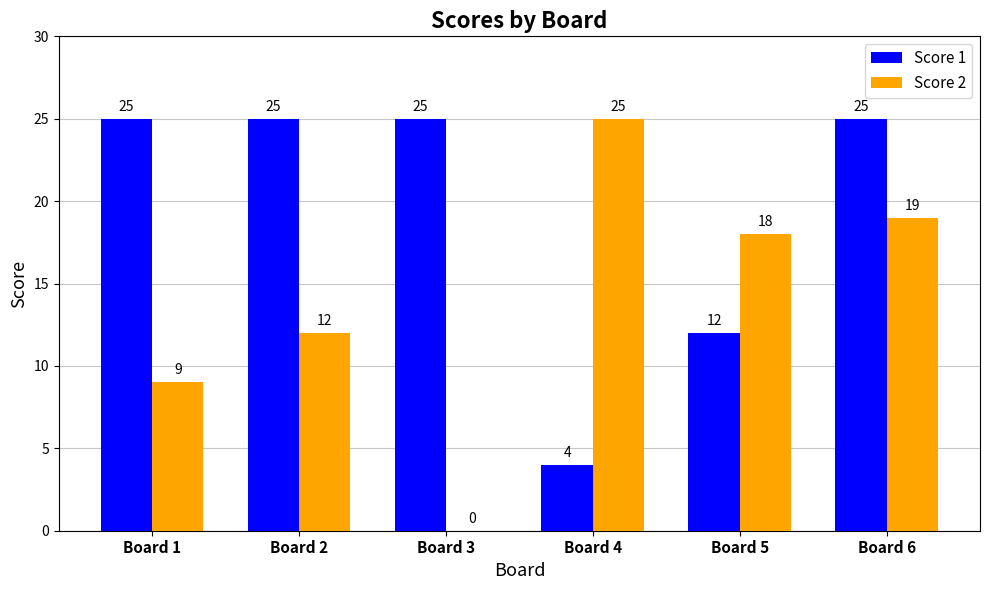

Reading left to right, extract all data points from this chart.

Score 1: Board 1=25	Board 2=25	Board 3=25	Board 4=4	Board 5=12	Board 6=25
Score 2: Board 1=9	Board 2=12	Board 3=0	Board 4=25	Board 5=18	Board 6=19